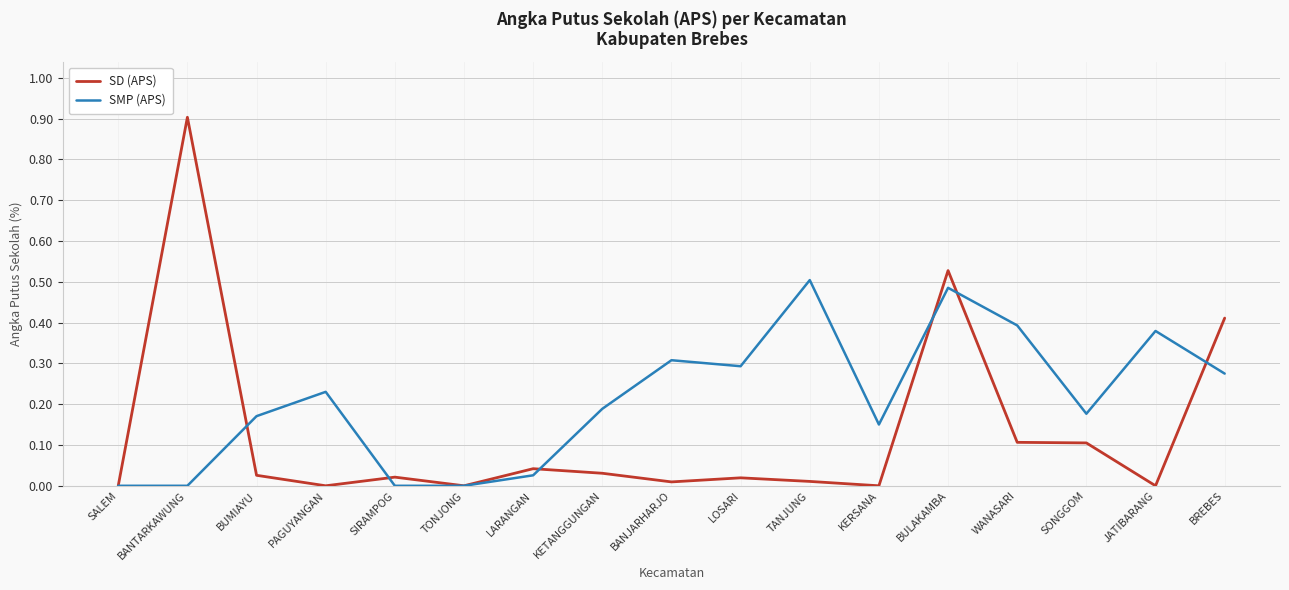

Rank the series by their maximum value, from highest to lowest.

SD (APS), SMP (APS)